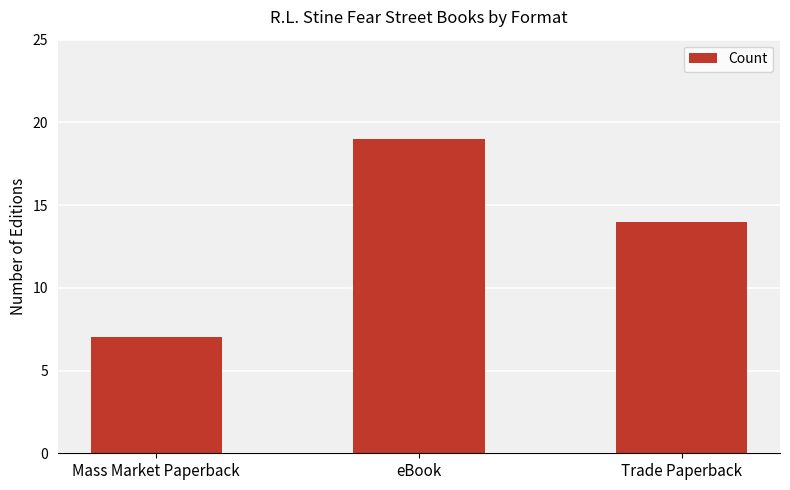

Reading right to left, what are all the values shown in this chart?

14	19	7